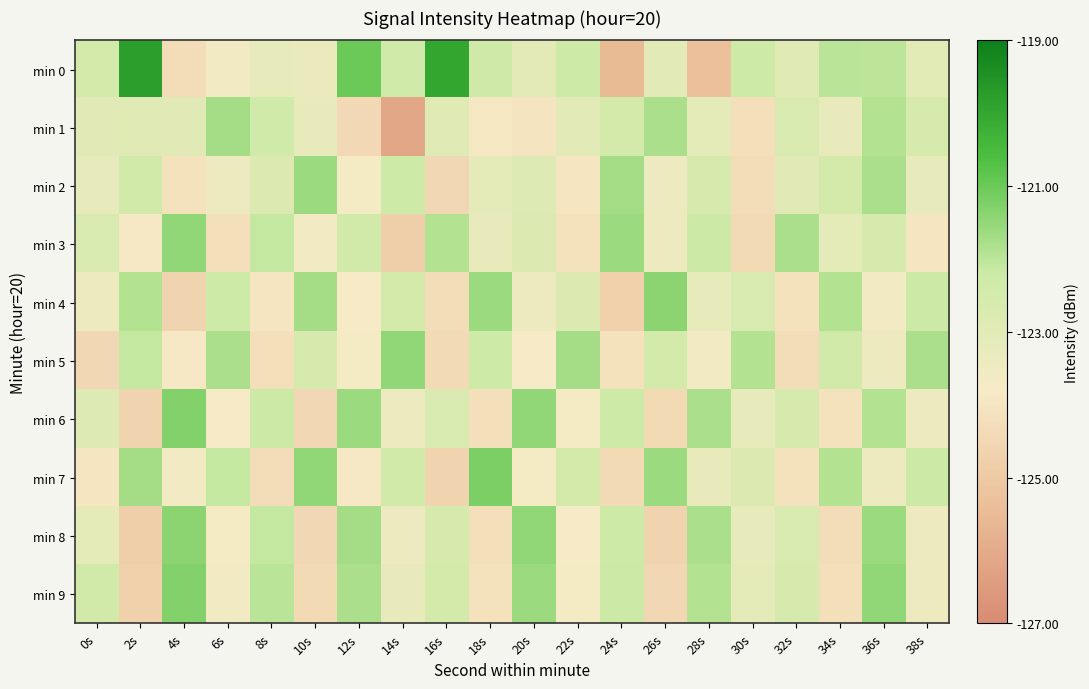

Reading left to right, what are all the values shown in this chart?

min 0: 0s=-122.5	2s=-119.8	4s=-124.3	6s=-123.6	8s=-123.2	10s=-123.3	12s=-121.0	14s=-122.4	16s=-120.0	18s=-122.3	20s=-123.1	22s=-122.3	24s=-125.5	26s=-123.0	28s=-125.3	30s=-122.3	32s=-122.9	34s=-122.0	36s=-122.0	38s=-123.0
min 1: 0s=-123.0	2s=-122.9	4s=-123.0	6s=-121.7	8s=-122.3	10s=-123.3	12s=-124.5	14s=-126.2	16s=-123.0	18s=-123.9	20s=-124.0	22s=-123.0	24s=-122.5	26s=-121.8	28s=-123.1	30s=-124.2	32s=-122.7	34s=-123.3	36s=-121.9	38s=-122.6
min 2: 0s=-123.2	2s=-122.4	4s=-124.1	6s=-123.5	8s=-122.8	10s=-121.6	12s=-123.7	14s=-122.3	16s=-124.5	18s=-123.1	20s=-122.9	22s=-124.0	24s=-121.7	26s=-123.4	28s=-122.6	30s=-124.3	32s=-123.0	34s=-122.5	36s=-121.8	38s=-123.2
min 3: 0s=-122.7	2s=-123.9	4s=-121.5	6s=-124.2	8s=-122.1	10s=-123.6	12s=-122.4	14s=-124.8	16s=-121.9	18s=-123.3	20s=-122.8	22s=-124.1	24s=-121.6	26s=-123.5	28s=-122.2	30s=-124.4	32s=-121.8	34s=-123.1	36s=-122.6	38s=-124.0
min 4: 0s=-123.4	2s=-121.9	4s=-124.6	6s=-122.3	8s=-124.0	10s=-121.7	12s=-123.8	14s=-122.5	16s=-124.3	18s=-121.6	20s=-123.5	22s=-122.8	24s=-124.7	26s=-121.4	28s=-123.2	30s=-122.7	32s=-124.1	34s=-121.9	36s=-123.6	38s=-122.2
min 5: 0s=-124.5	2s=-122.1	4s=-123.9	6s=-121.8	8s=-124.2	10s=-122.6	12s=-123.7	14s=-121.5	16s=-124.4	18s=-122.3	20s=-123.8	22s=-121.7	24s=-124.1	26s=-122.5	28s=-123.6	30s=-121.9	32s=-124.3	34s=-122.4	36s=-123.5	38s=-121.8
min 6: 0s=-122.9	2s=-124.6	4s=-121.3	6s=-123.8	8s=-122.2	10s=-124.5	12s=-121.6	14s=-123.4	16s=-122.7	18s=-124.2	20s=-121.5	22s=-123.7	24s=-122.3	26s=-124.4	28s=-121.8	30s=-123.2	32s=-122.6	34s=-124.1	36s=-121.9	38s=-123.5
min 7: 0s=-124.0	2s=-121.7	4s=-123.6	6s=-122.1	8s=-124.3	10s=-121.5	12s=-123.9	14s=-122.4	16s=-124.6	18s=-121.2	20s=-123.7	22s=-122.5	24s=-124.4	26s=-121.6	28s=-123.3	30s=-122.8	32s=-124.1	34s=-121.9	36s=-123.5	38s=-122.2
min 8: 0s=-123.1	2s=-124.8	4s=-121.4	6s=-123.7	8s=-122.1	10s=-124.5	12s=-121.7	14s=-123.4	16s=-122.6	18s=-124.2	20s=-121.5	22s=-123.8	24s=-122.3	26s=-124.6	28s=-121.8	30s=-123.2	32s=-122.7	34s=-124.3	36s=-121.6	38s=-123.5
min 9: 0s=-122.4	2s=-124.7	4s=-121.3	6s=-123.6	8s=-122.0	10s=-124.4	12s=-121.8	14s=-123.3	16s=-122.5	18s=-124.1	20s=-121.6	22s=-123.7	24s=-122.2	26s=-124.5	28s=-121.9	30s=-123.1	32s=-122.6	34s=-124.2	36s=-121.5	38s=-123.4